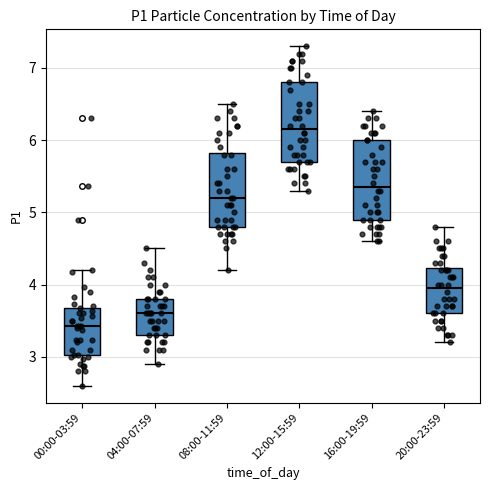

Reading left to right, transcribe this box plot: for each box, give where its median line is, the range the box spans, and where its two whiskers end, as read against the y-axis. The values are not printed on the chart, so give them approximately, as read against the axis.

00:00-03:59: median 3.4, box 3.0 to 3.7, whiskers 2.6 to 4.2
04:00-07:59: median 3.6, box 3.3 to 3.8, whiskers 2.9 to 4.5
08:00-11:59: median 5.2, box 4.8 to 5.8, whiskers 4.2 to 6.5
12:00-15:59: median 6.2, box 5.7 to 6.8, whiskers 5.3 to 7.3
16:00-19:59: median 5.4, box 4.9 to 6.0, whiskers 4.6 to 6.4
20:00-23:59: median 4.0, box 3.6 to 4.2, whiskers 3.2 to 4.8